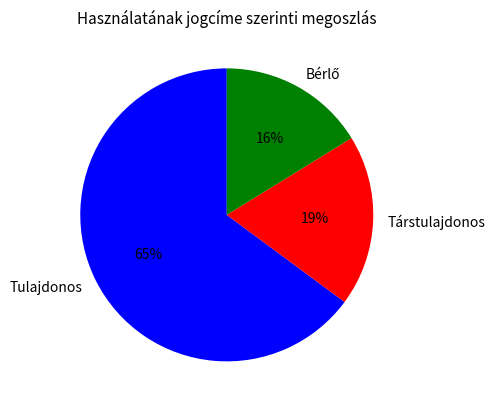

What percentage is the Tulajdonos slice, to the nearest percent?

65%